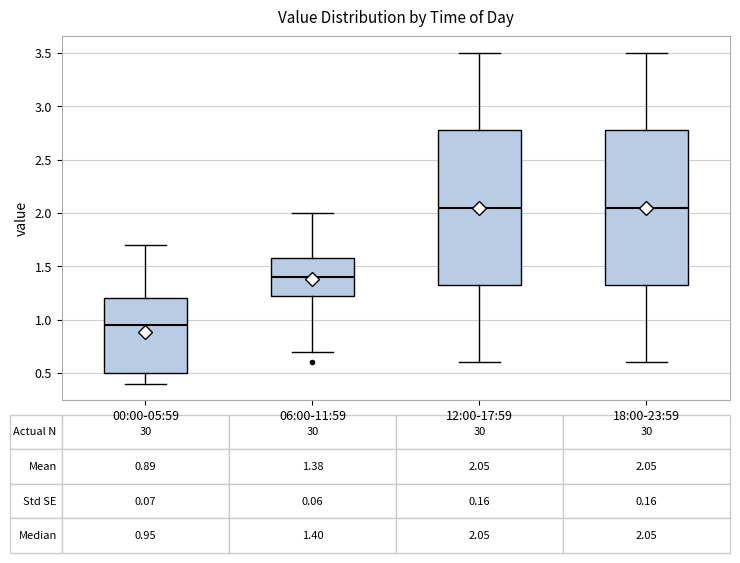

Which box has the lowest median line?

00:00-05:59